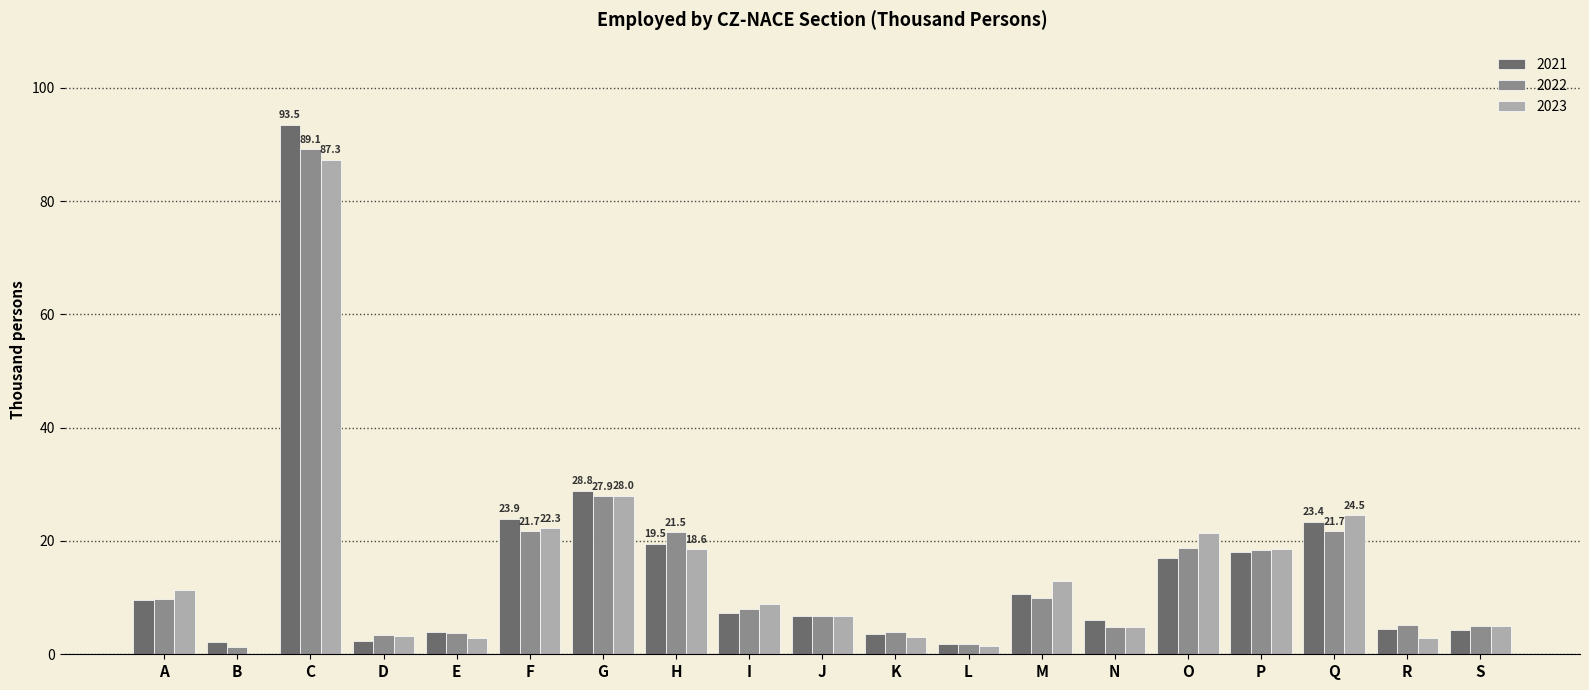

At which category is the sum across all series the highest?

C